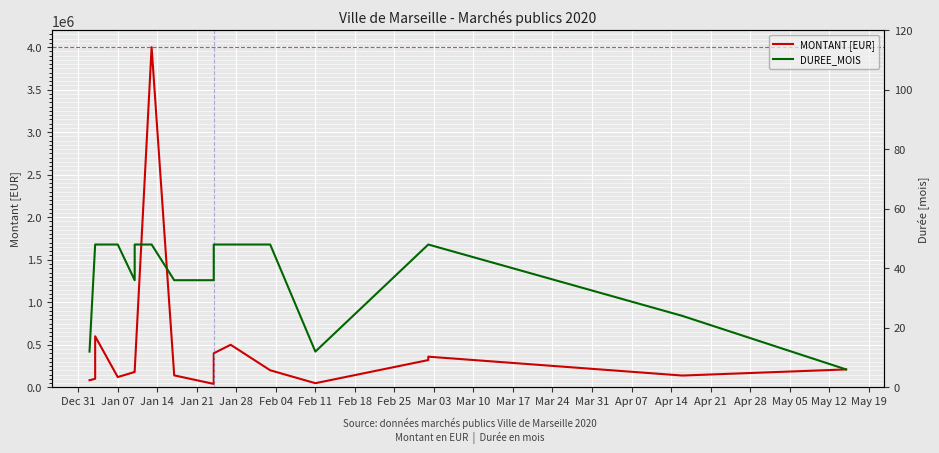

At which category does MONTANT [EUR] reach its first local peak?

Jan 14